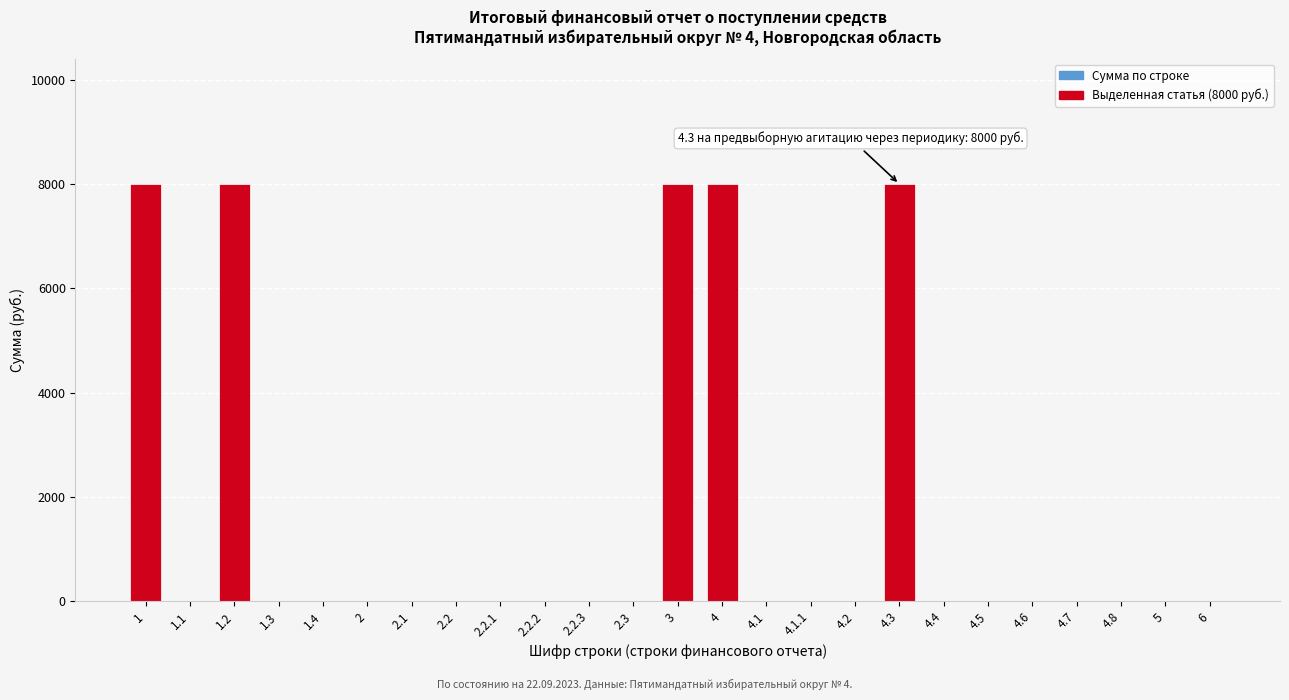

Reading left to right, extract all data points from this chart.

1=8000	1.1=0	1.2=8000	1.3=0	1.4=0	2=0	2.1=0	2.2=0	2.2.1=0	2.2.2=0	2.2.3=0	2.3=0	3=8000	4=8000	4.1=0	4.1.1=0	4.2=0	4.3=8000	4.4=0	4.5=0	4.6=0	4.7=0	4.8=0	5=0	6=0